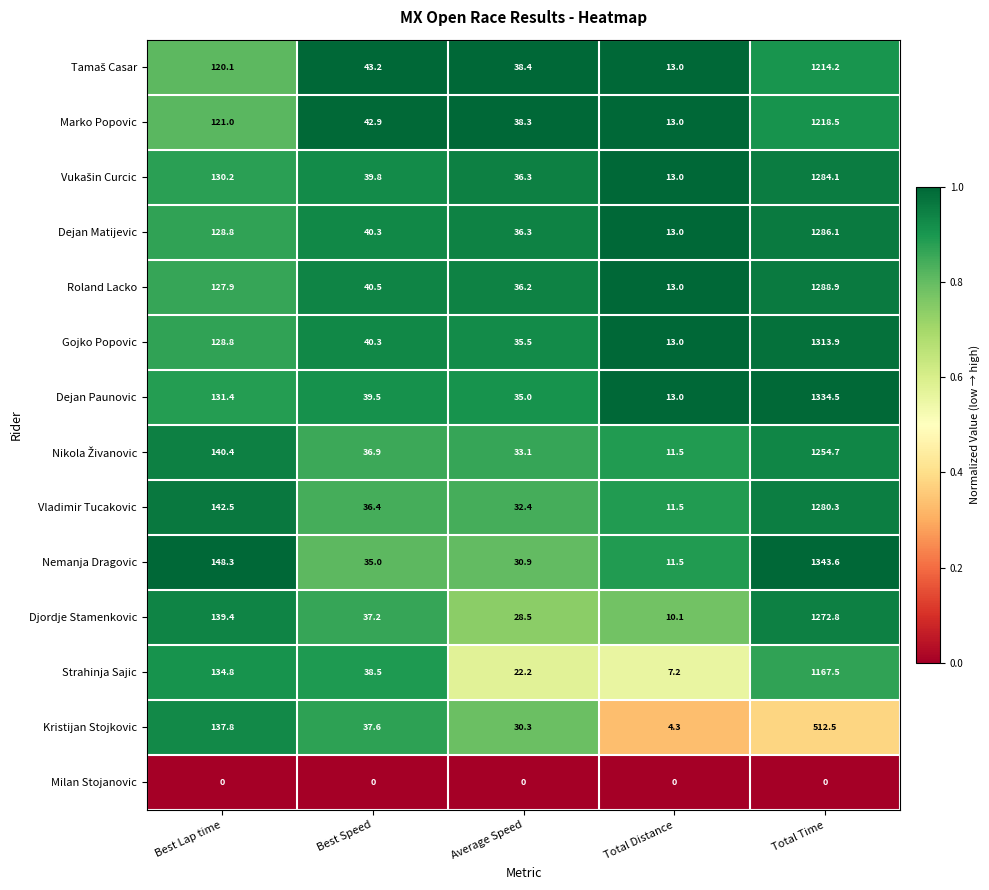

What is the greatest value displayed?

1343.6